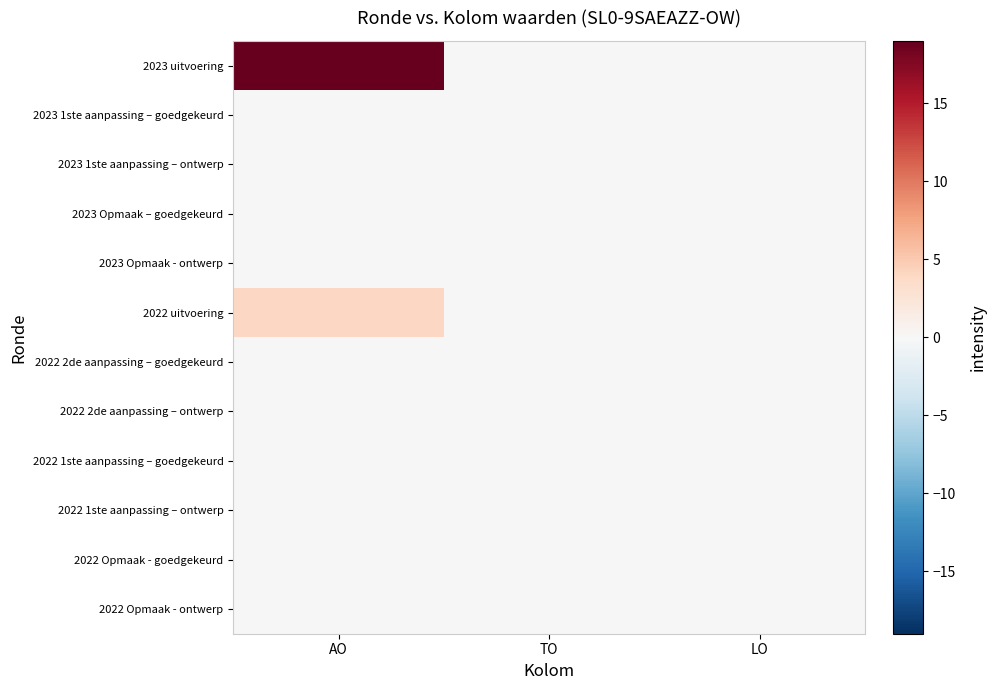

Which series has the widest spread of values?

2023 uitvoering